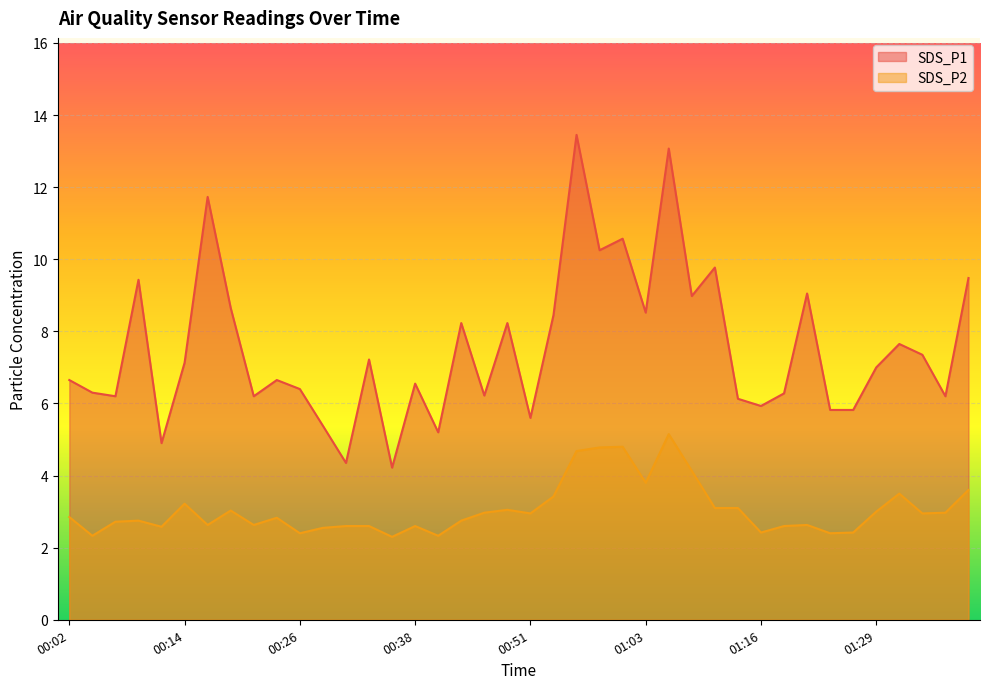

What is the spread (max minus min) of values at 00:17?

9.1